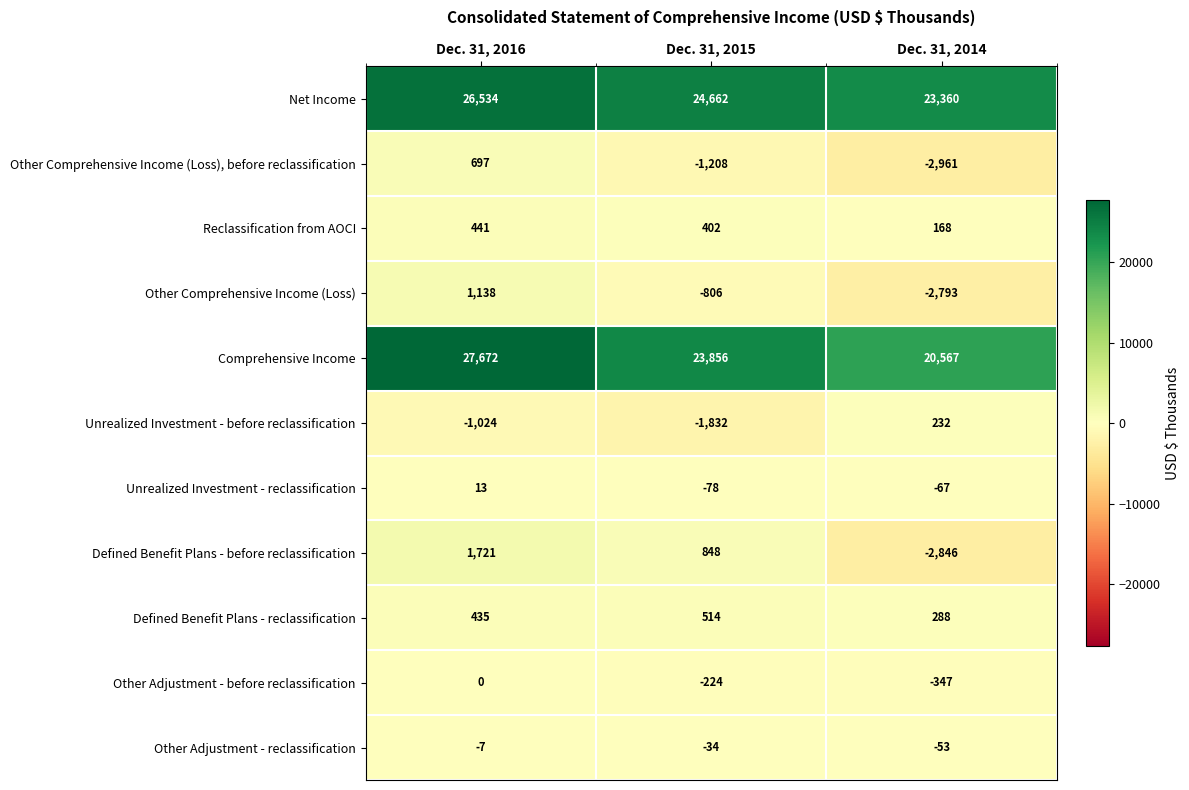

Rank the series by their maximum value, from lowest to highest.

Other Adjustment - reclassification, Other Adjustment - before reclassification, Unrealized Investment - reclassification, Unrealized Investment - before reclassification, Reclassification from AOCI, Defined Benefit Plans - reclassification, Other Comprehensive Income (Loss), before reclassification, Other Comprehensive Income (Loss), Defined Benefit Plans - before reclassification, Net Income, Comprehensive Income